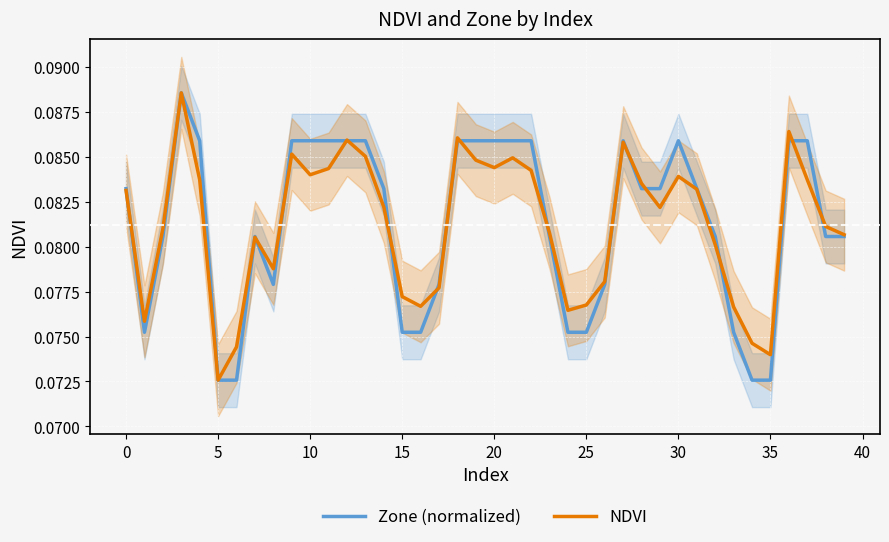

Between 14 and 27, which series saw the biggest shift?

NDVI